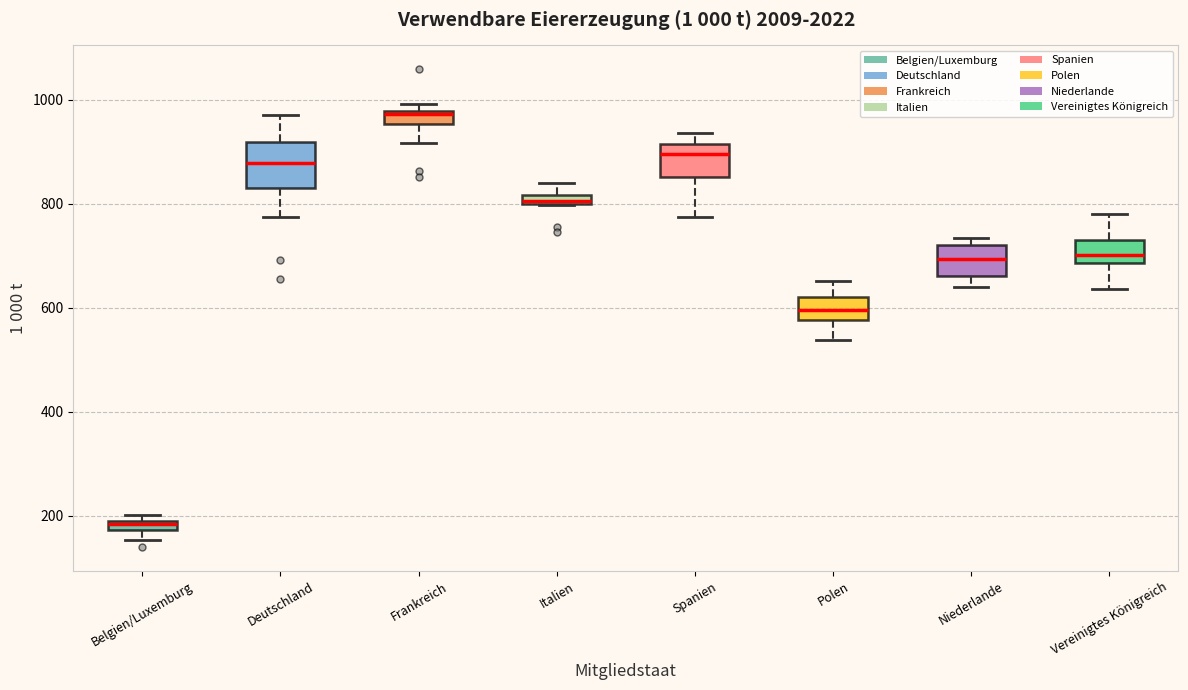

Which box has the highest median line?

Frankreich